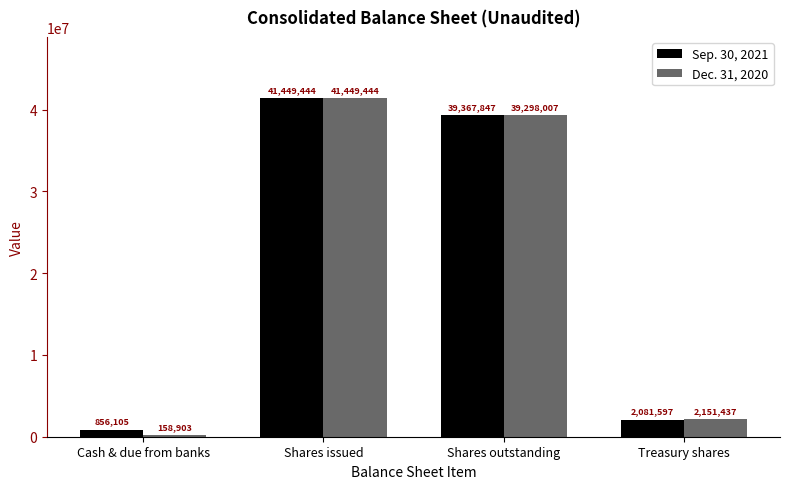

Does the chart contain stacked bars?

No